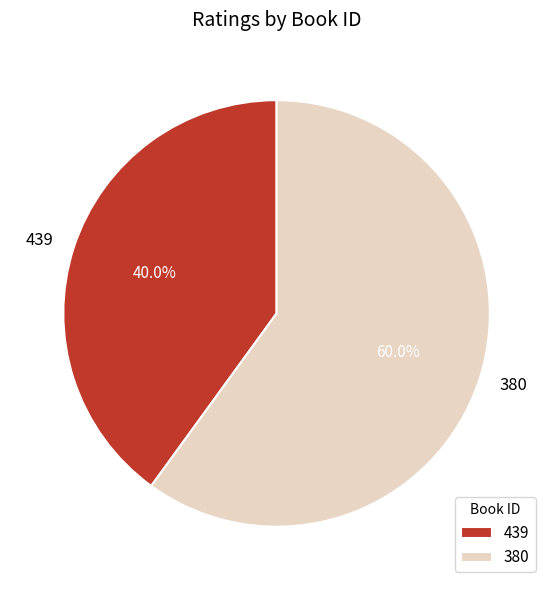

What is the smallest slice in the pie chart?

439